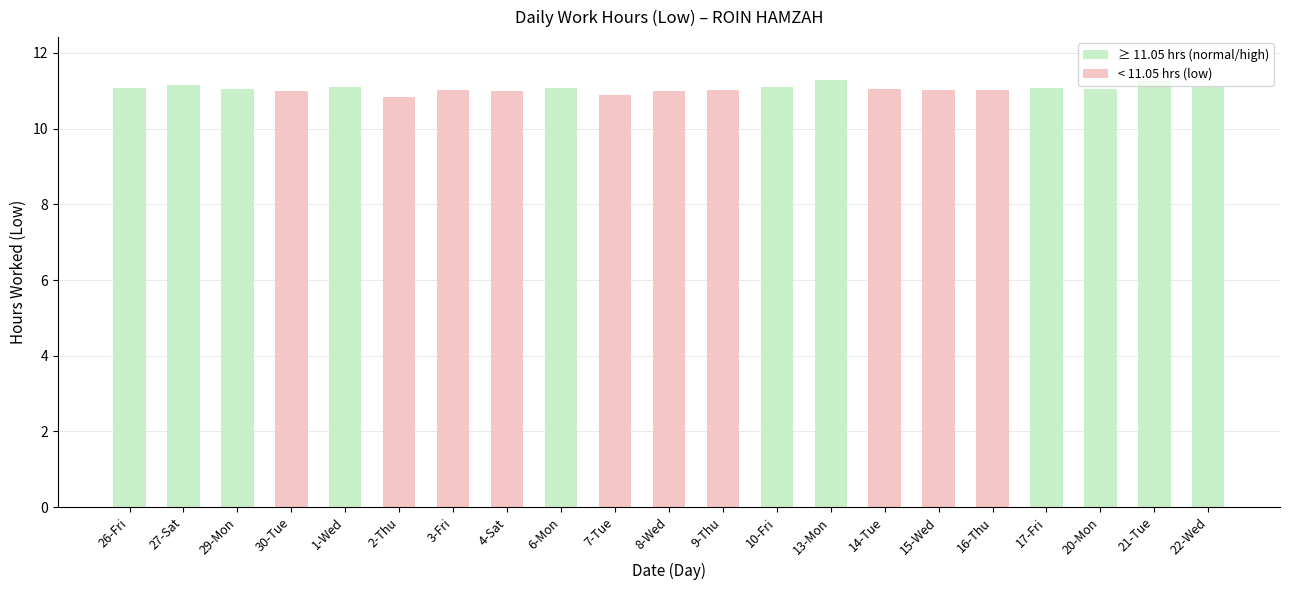

What is the value of the 6th bar from the left?

10.8